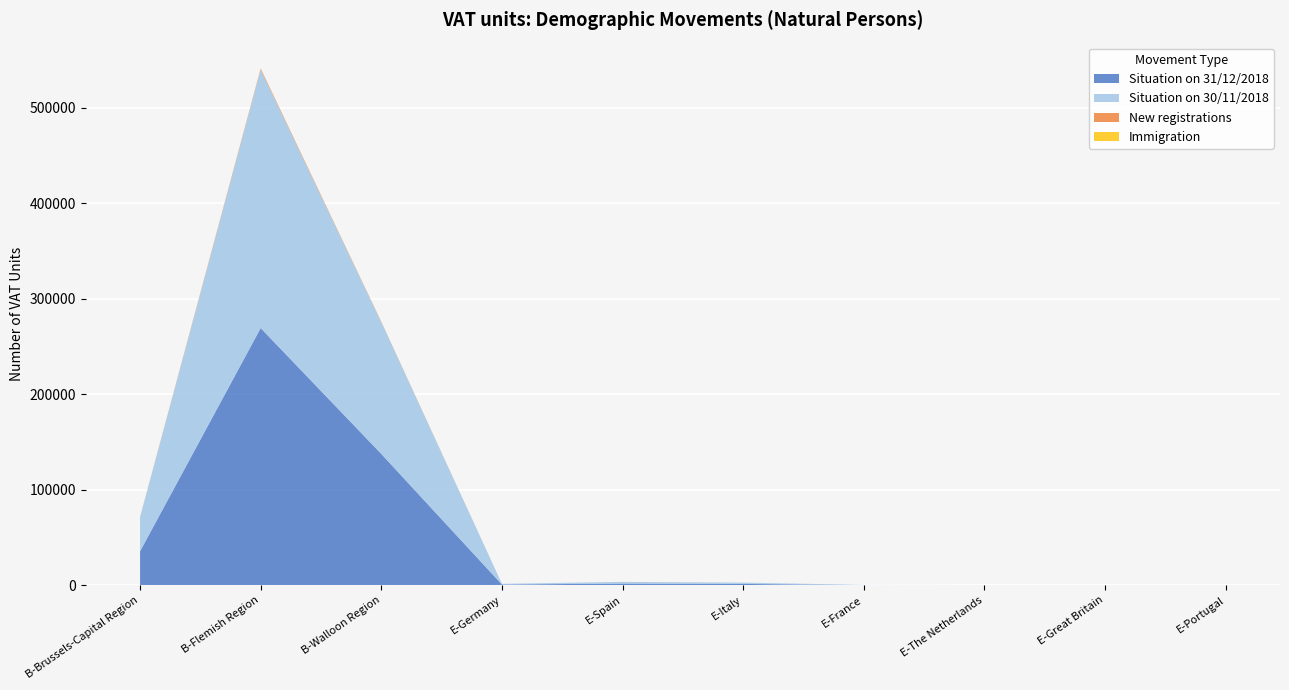

Reading left to right, extract all data points from this chart.

Situation on 31/12/2018: 35530	269322	137507	720	1734	1350	180	99	110	20
Situation on 30/11/2018: 35672	270614	137948	718	1725	1344	184	94	113	18
New registrations: 223	1148	419	2	19	19	0	2	0	0
Immigration: 101	138	84	5	15	7	2	7	0	3